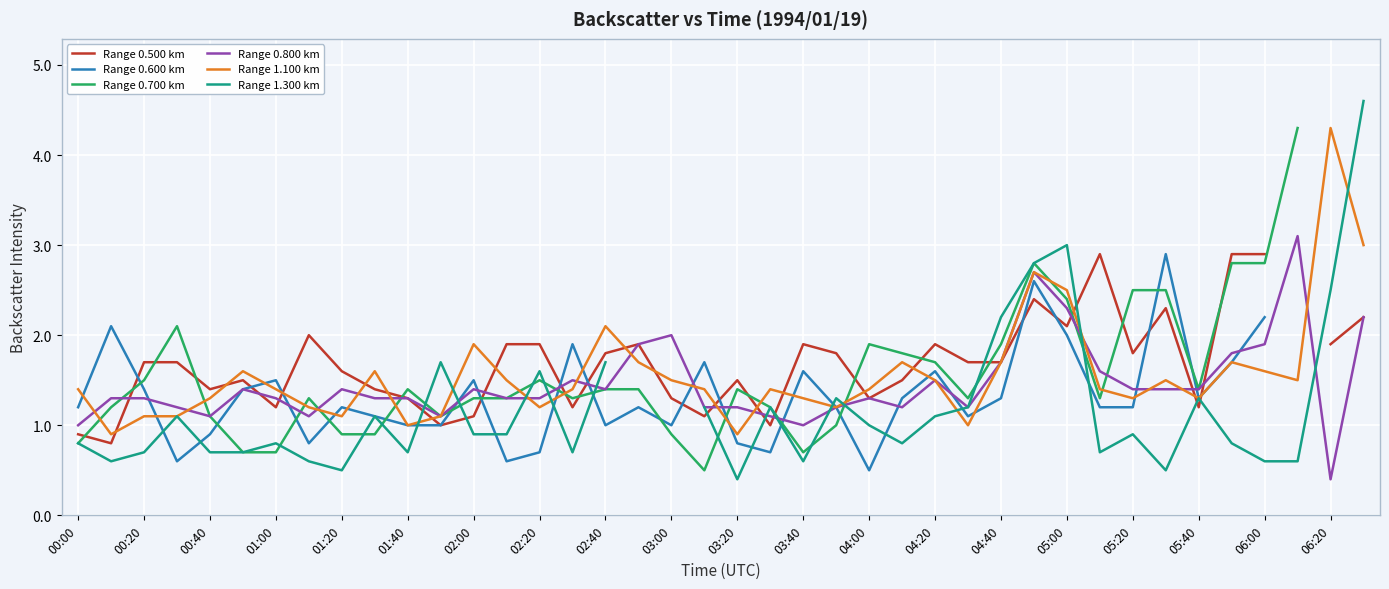

The value of Range 0.800 km at 06:20 is 0.4. True or false?

True